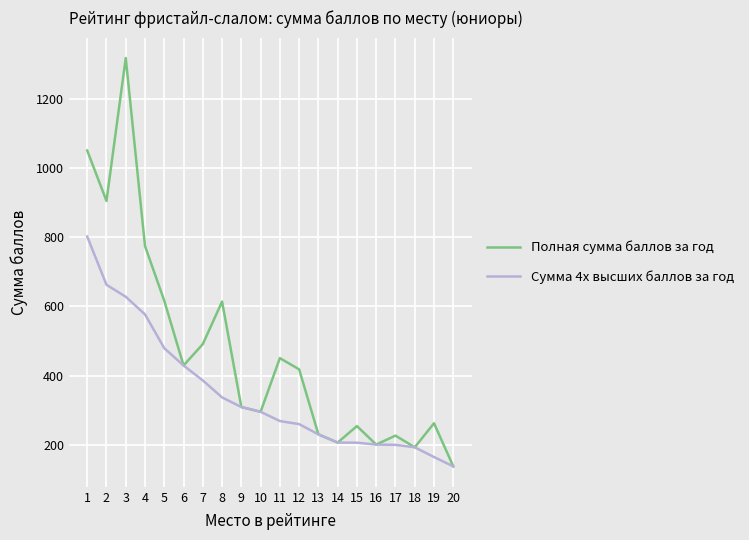

Which series changed the most between 6 and 8?

Полная сумма баллов за год